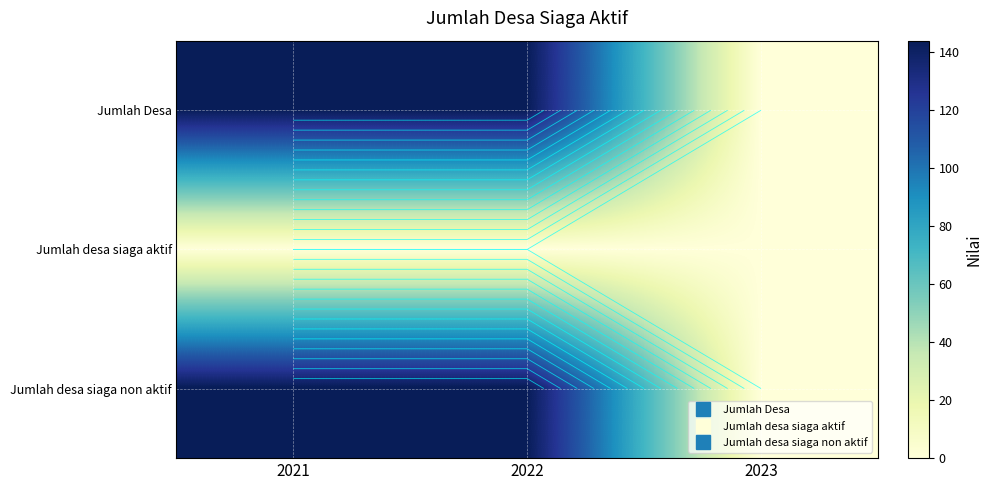

List the labels in order of Jumlah desa siaga aktif value, smallest first.

2021, 2022, 2023